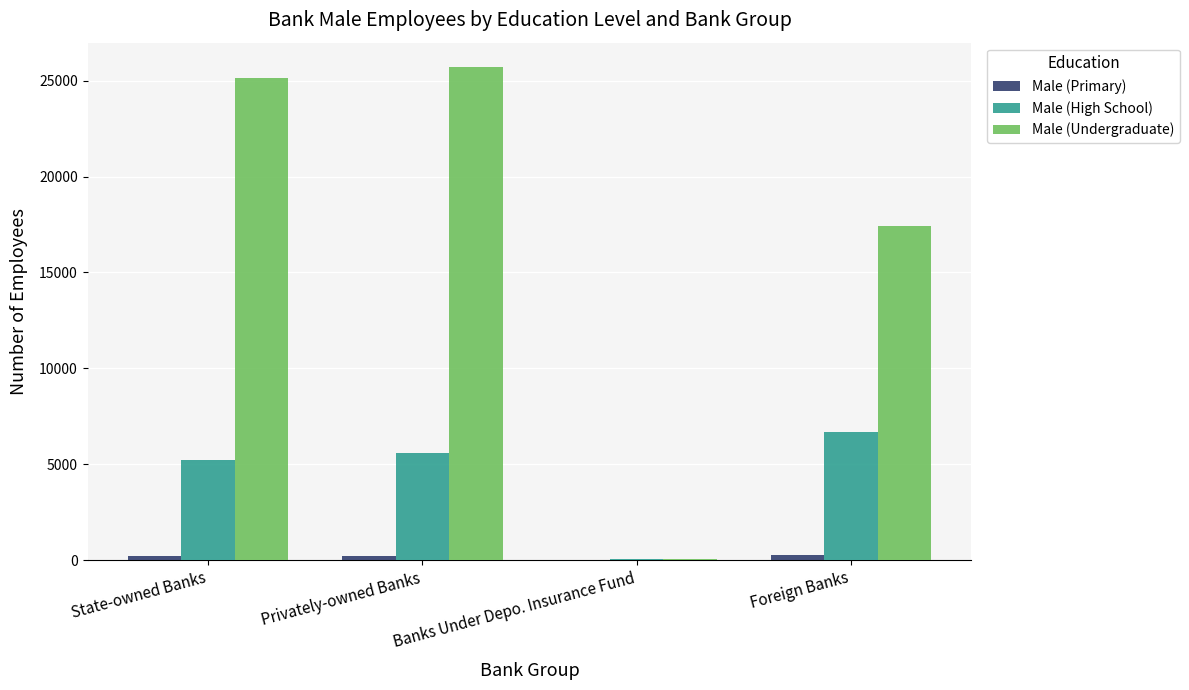

What is the maximum value shown in the chart?

25695